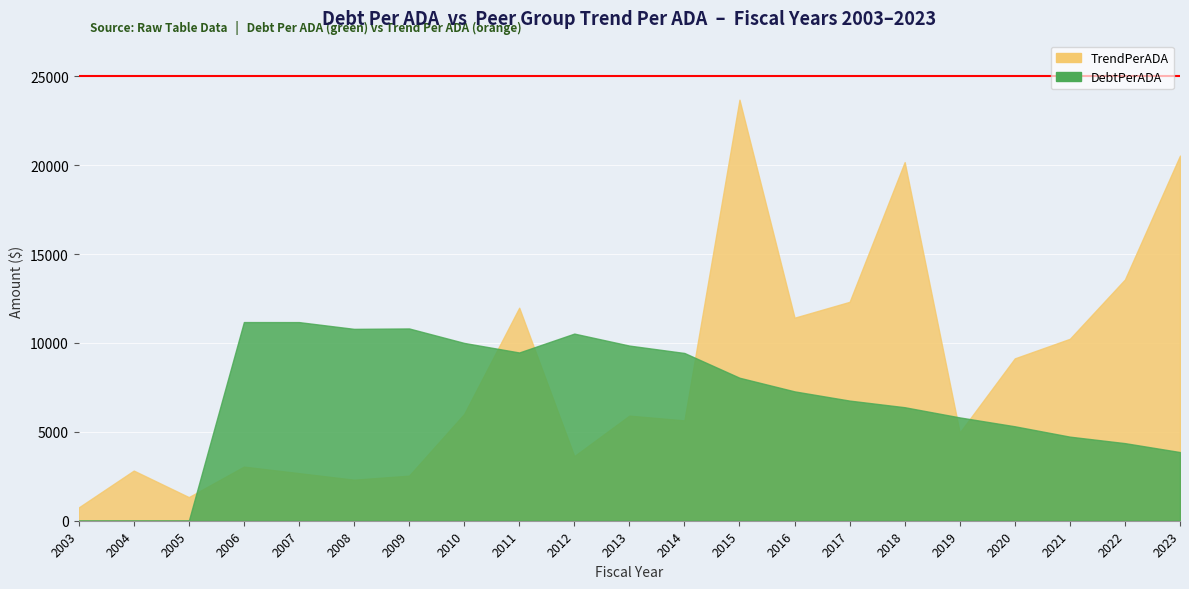

The value of DebtPerADA at 2017 is 2354.1. True or false?

False